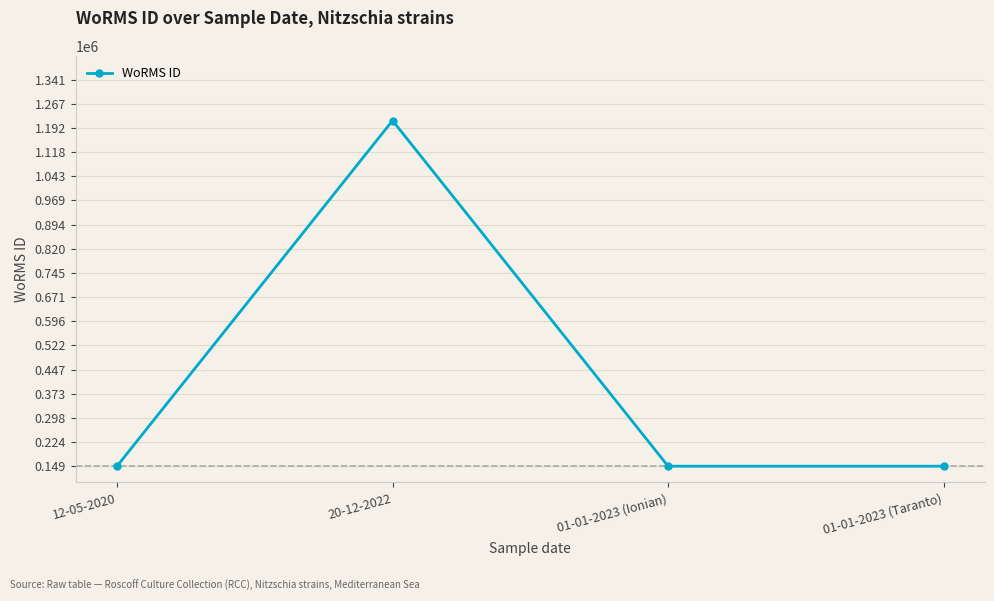

Between 20-12-2022 and 12-05-2020, which is larger?

20-12-2022